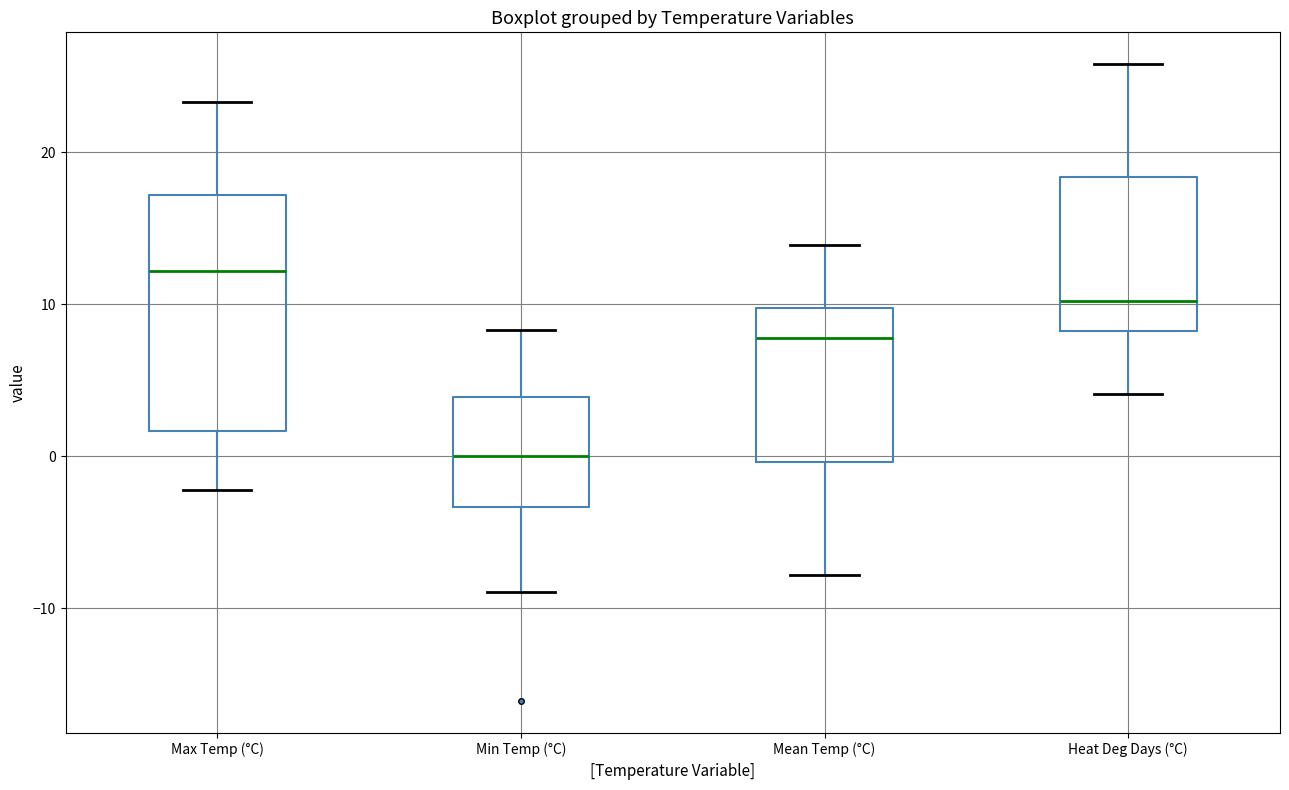

Reading left to right, transcribe this box plot: for each box, give where its median line is, the range the box spans, and where its two whiskers end, as read against the y-axis. The values are not printed on the chart, so give them approximately, as read against the axis.

Max Temp (°C): median 12, box 2 to 17, whiskers -2 to 23
Min Temp (°C): median 0, box -3 to 4, whiskers -9 to 8
Mean Temp (°C): median 8, box 0 to 10, whiskers -8 to 14
Heat Deg Days (°C): median 10, box 8 to 18, whiskers 4 to 26